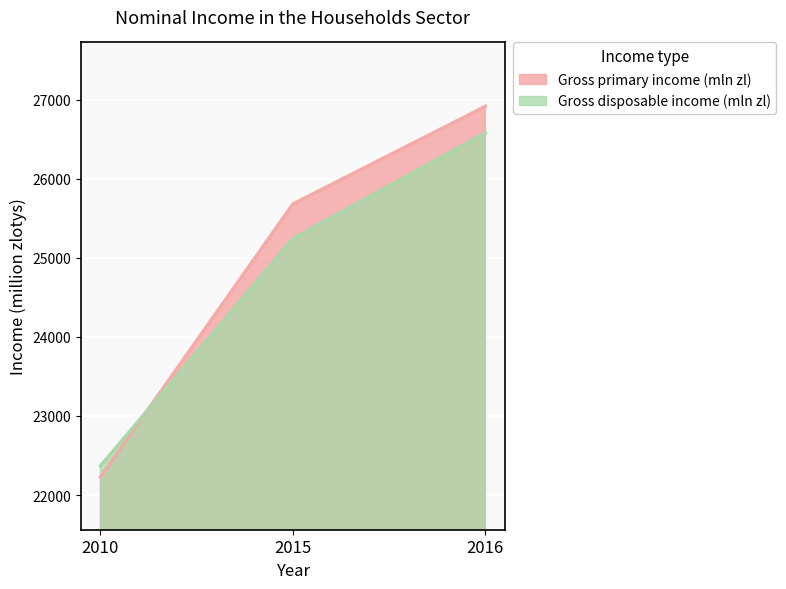

The value of Gross disposable income (mln zl) at 2016 is 14217. True or false?

False